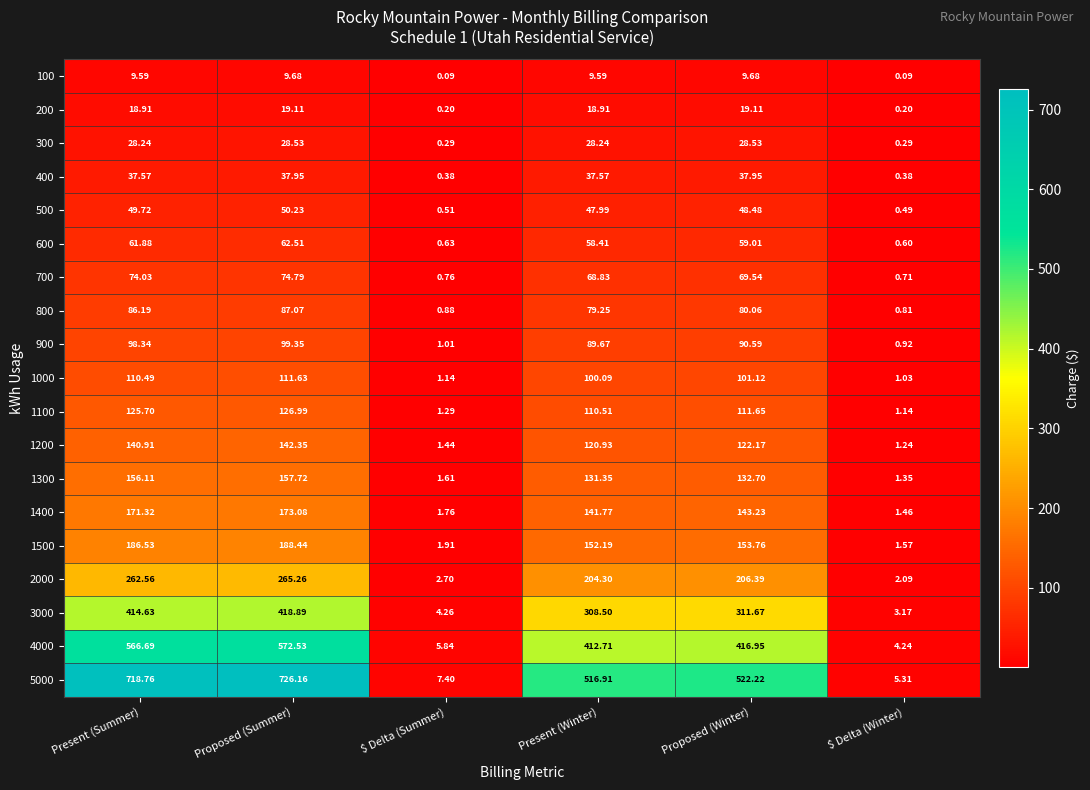

At which label is 1000 closest to 56?

Present (Winter)